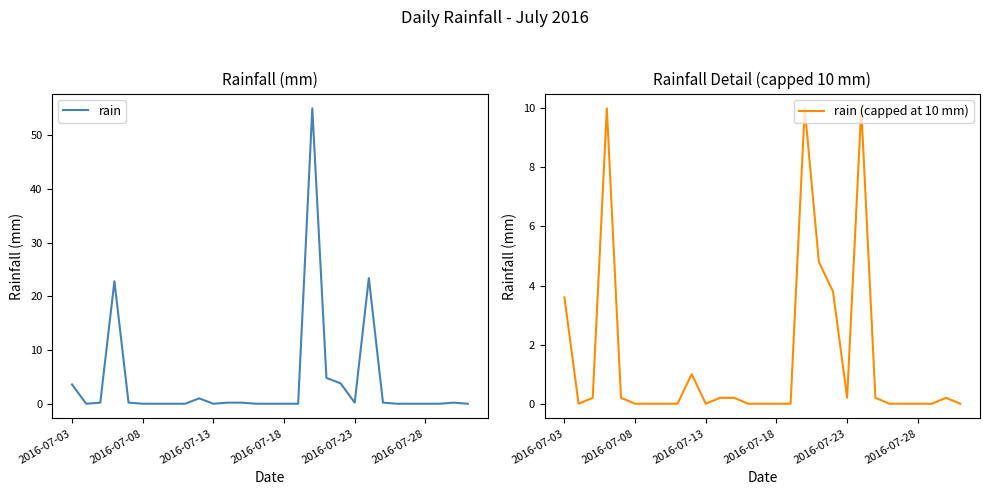

The value of rain at 23 is 0.0. True or false?

True